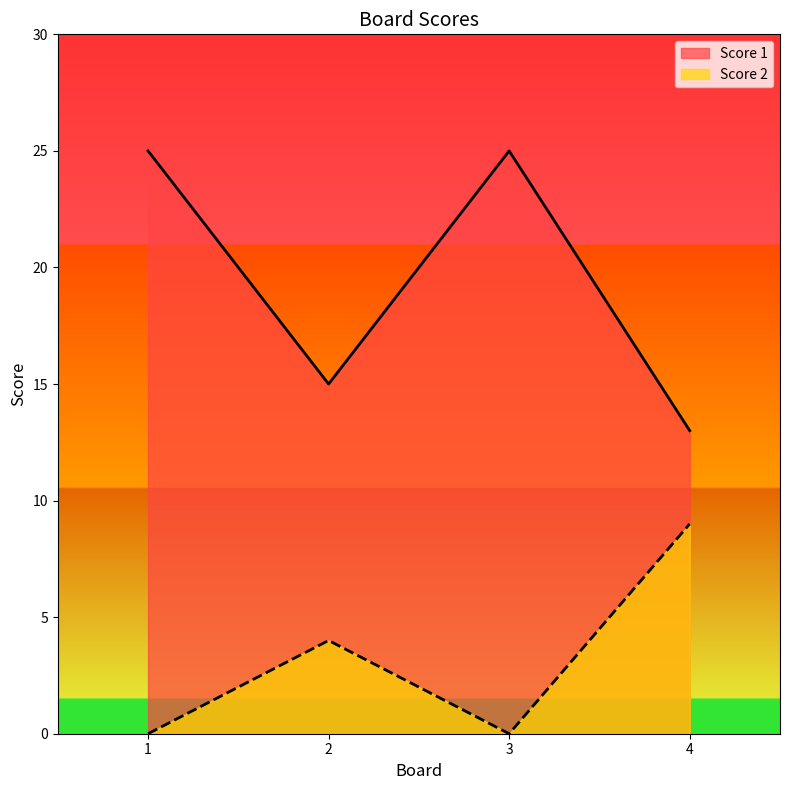

How many data points in Score 2 are less than 4?

2